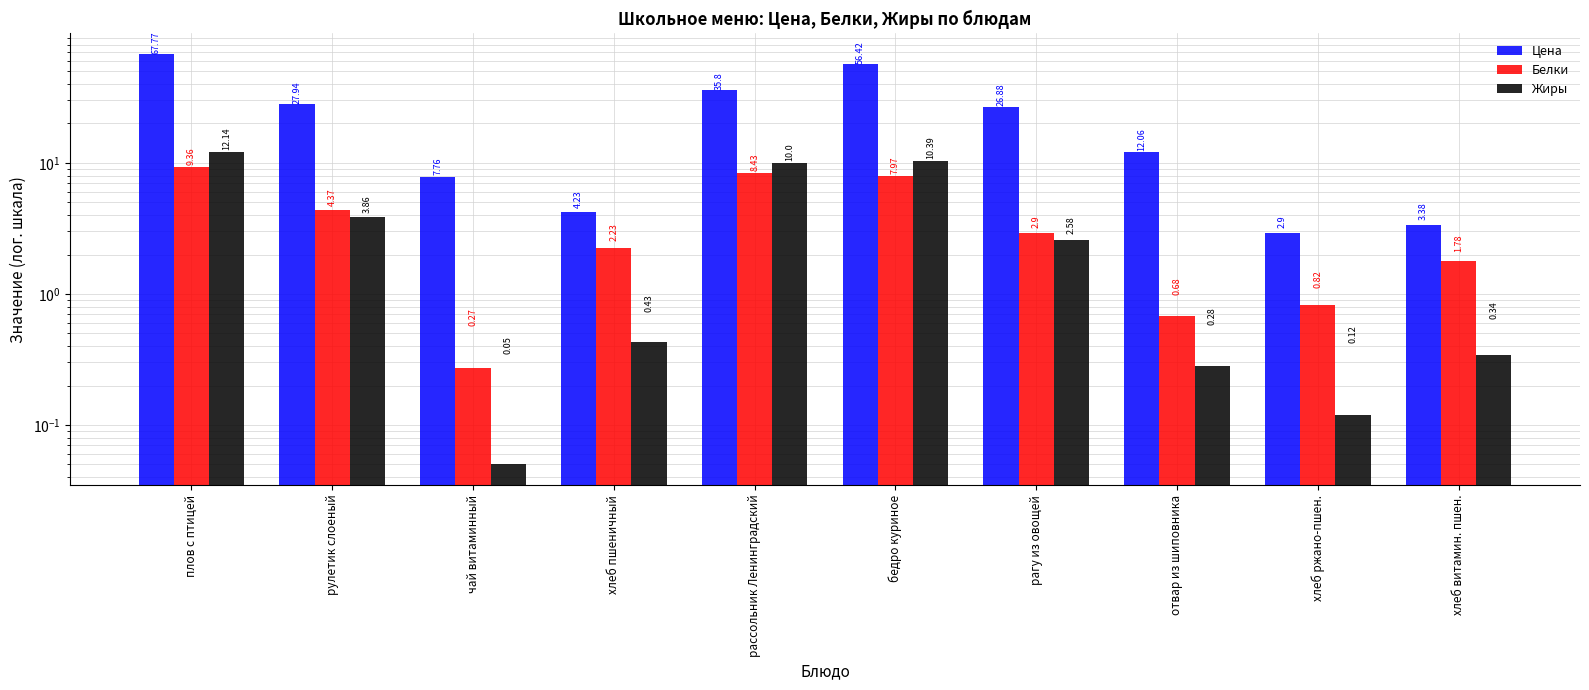

What is the value of the Жиры bar at the 9th from the left?

0.1